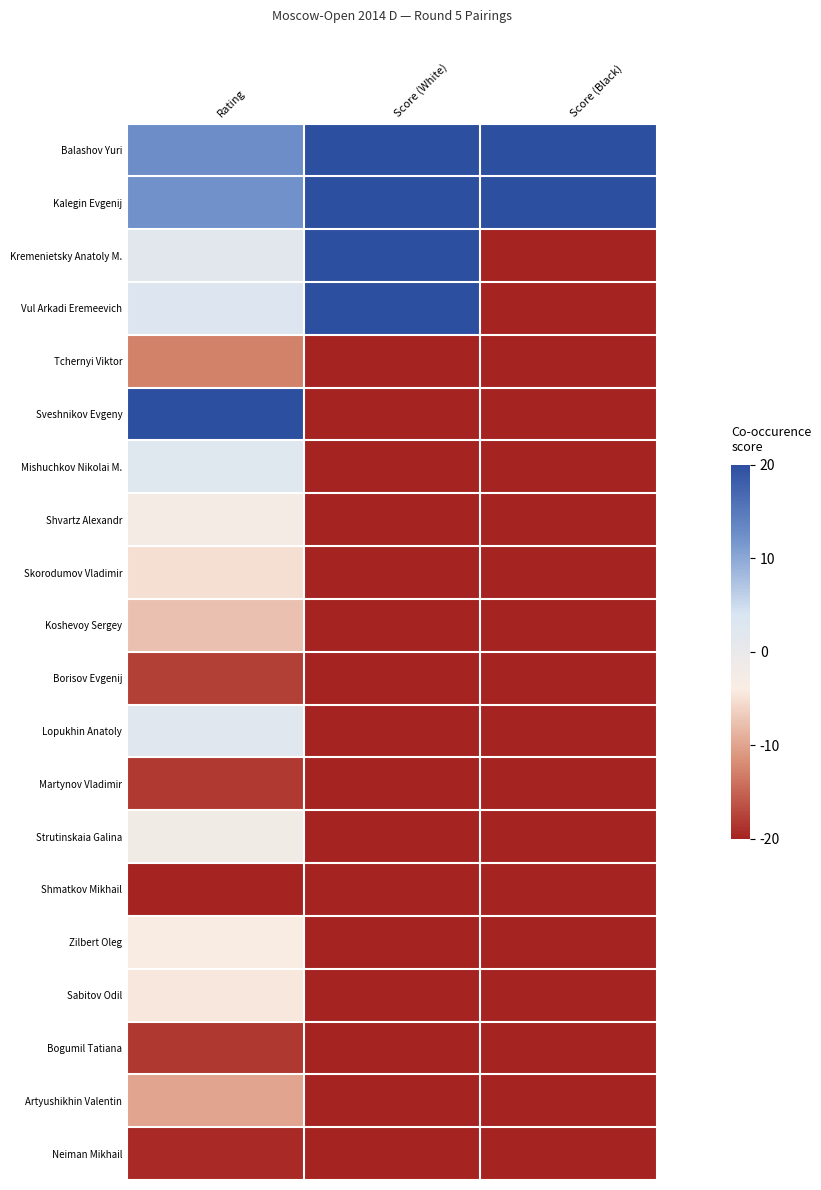

Between Score (White) and Rating, which is larger?

Score (White)